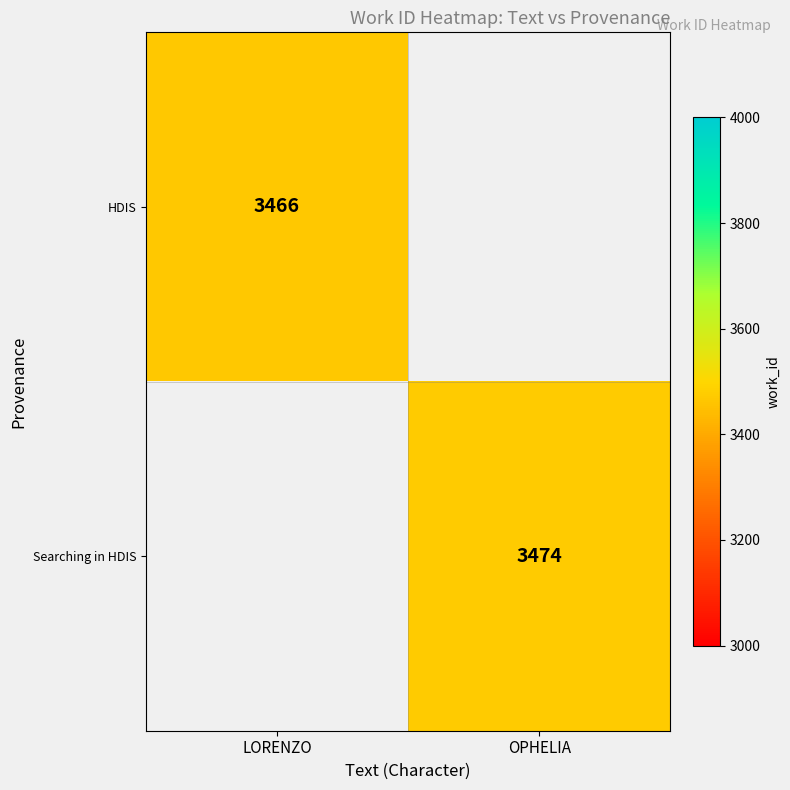

At how many categories does at least one series exceed 3469?

1